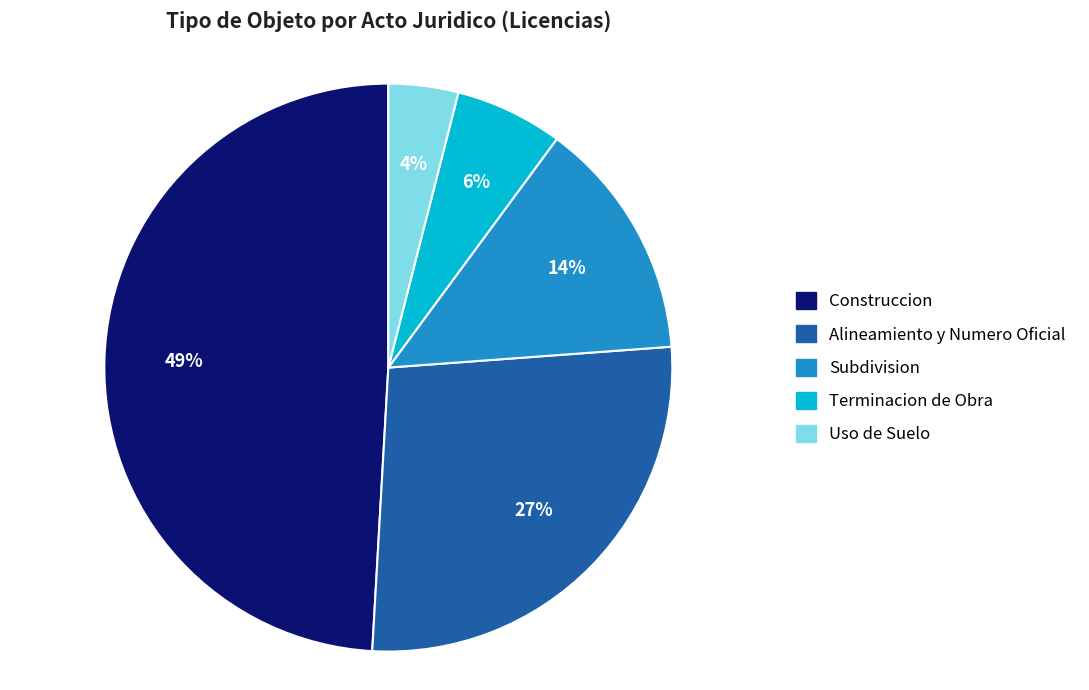

The Subdivision slice represents 26% of the pie. True or false?

False